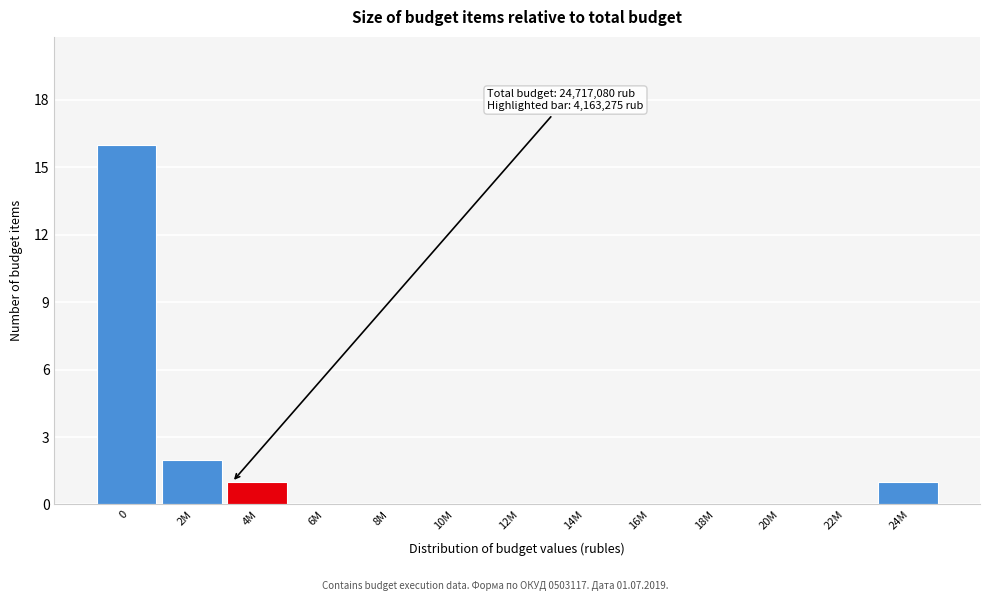

Reading left to right, extract all data points from this chart.

0=16	2M=2	4M=1	6M=0	8M=0	10M=0	12M=0	14M=0	16M=0	18M=0	20M=0	22M=0	24M=1